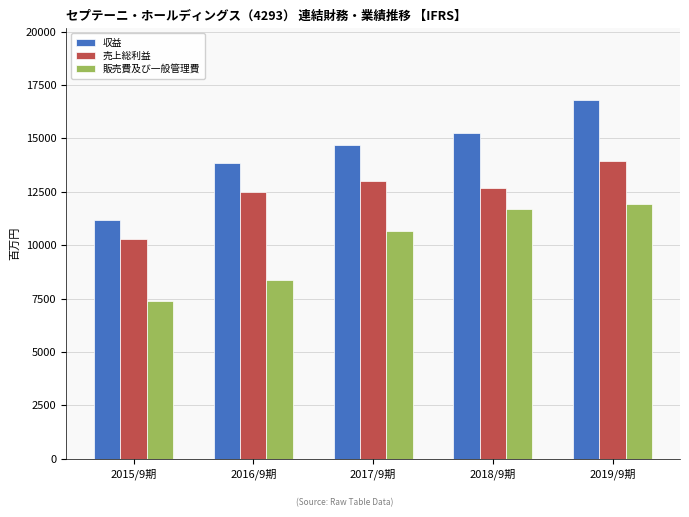

At which label is 販売費及び一般管理費 closest to 9664?

2017/9期